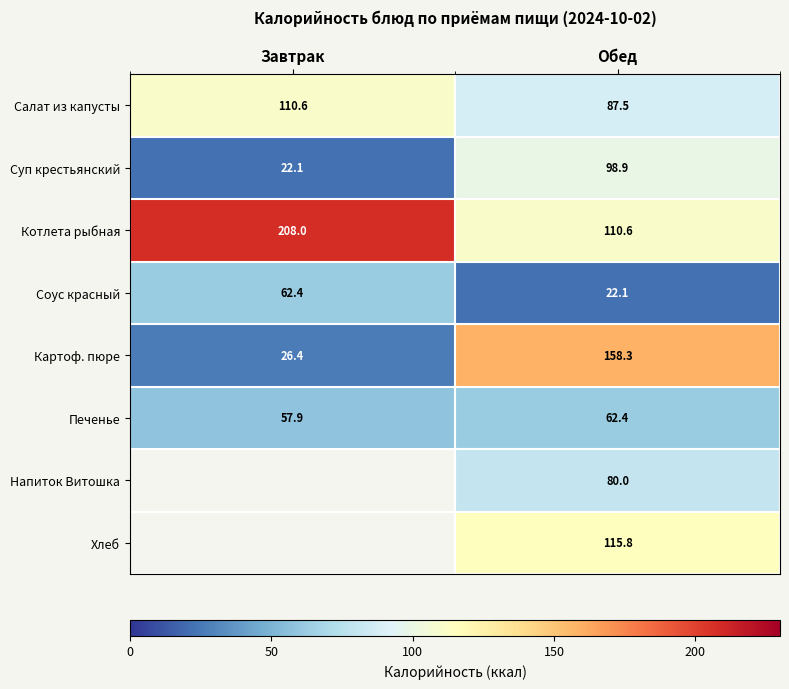

Between Завтрак and Обед, which is larger?

Завтрак